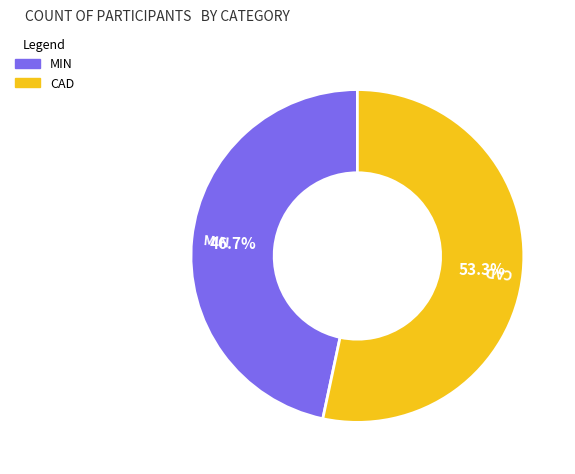

To the nearest percent, what is the difference between the largest and smallest slice percentages?

7%